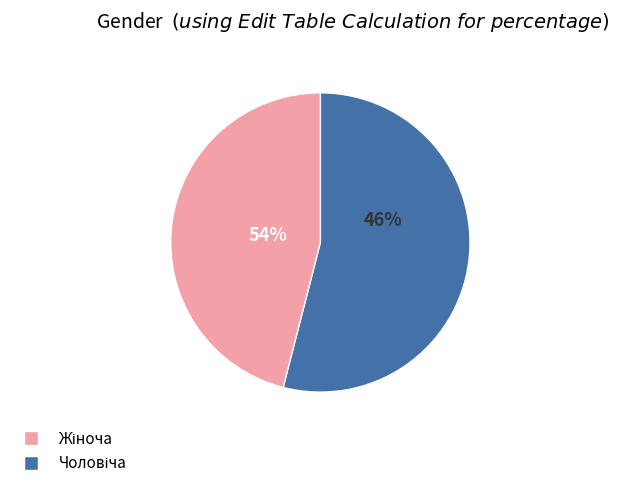

Rank the categories by value from lowest to highest.

Чоловіча, Жіноча